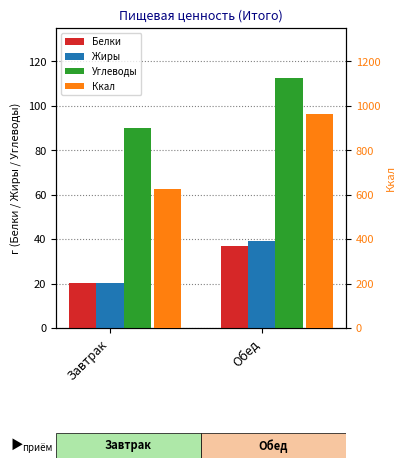

How many values in the Углеводы series are below 112?

1